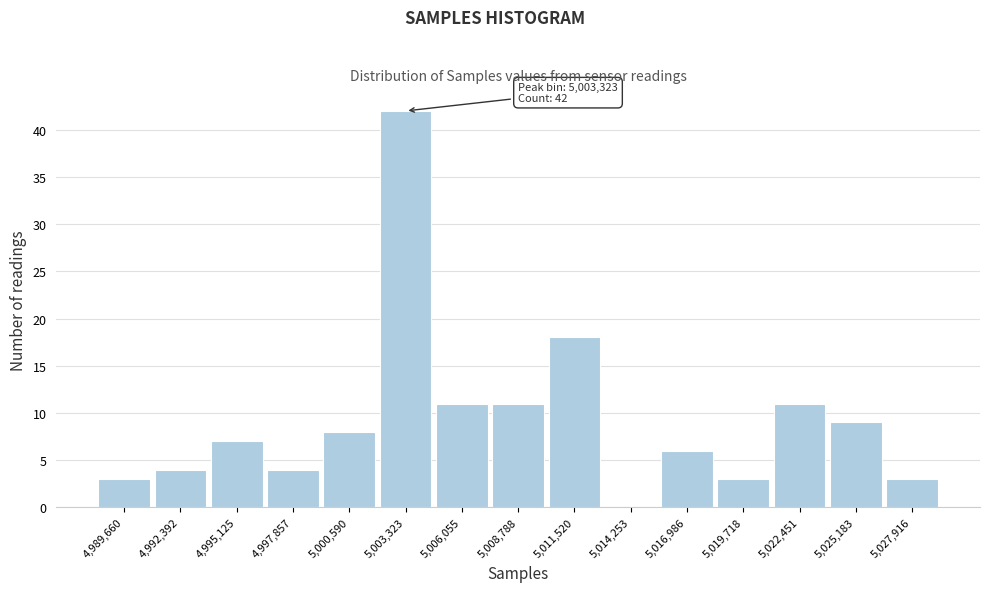

Reading left to right, extract all data points from this chart.

4,989,660=3	4,992,392=4	4,995,125=7	4,997,857=4	5,000,590=8	5,003,323=42	5,006,055=11	5,008,788=11	5,011,520=18	5,014,253=0	5,016,986=6	5,019,718=3	5,022,451=11	5,025,183=9	5,027,916=3